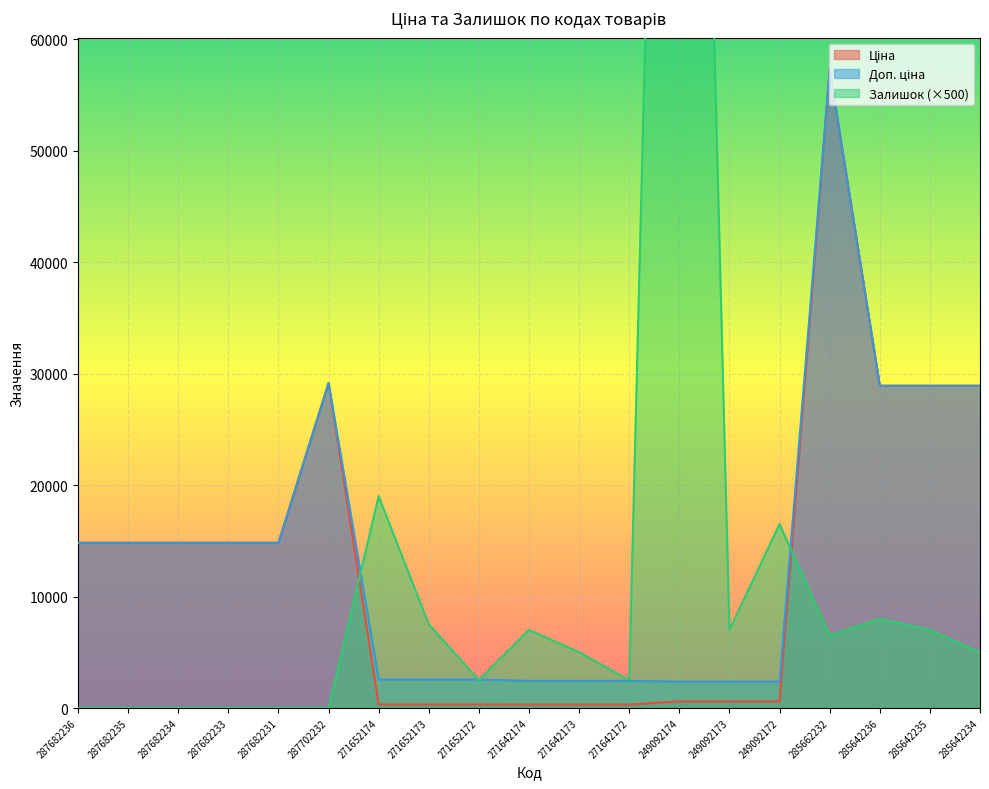

Reading left to right, what are all the values shown in this chart?

Ціна: 14817.6	14817.6	14817.6	14817.6	14817.6	29152.3	318.3	318.3	318.3	304.1	304.1	304.1	591.6	591.6	591.6	57258.0	28901.7	28901.7	28901.7
Доп. ціна: 14817.6	14817.6	14817.6	14817.6	14817.6	29152.3	2546.4	2546.4	2546.4	2432.8	2432.8	2432.8	2366.5	2366.5	2366.5	57258.0	28901.7	28901.7	28901.7
Залишок: 0.0	0.0	0.0	0.0	0.0	0.0	19000.0	7500.0	2500.0	7000.0	5000.0	2500.0	182500.0	7000.0	16500.0	6500.0	8000.0	7000.0	5000.0